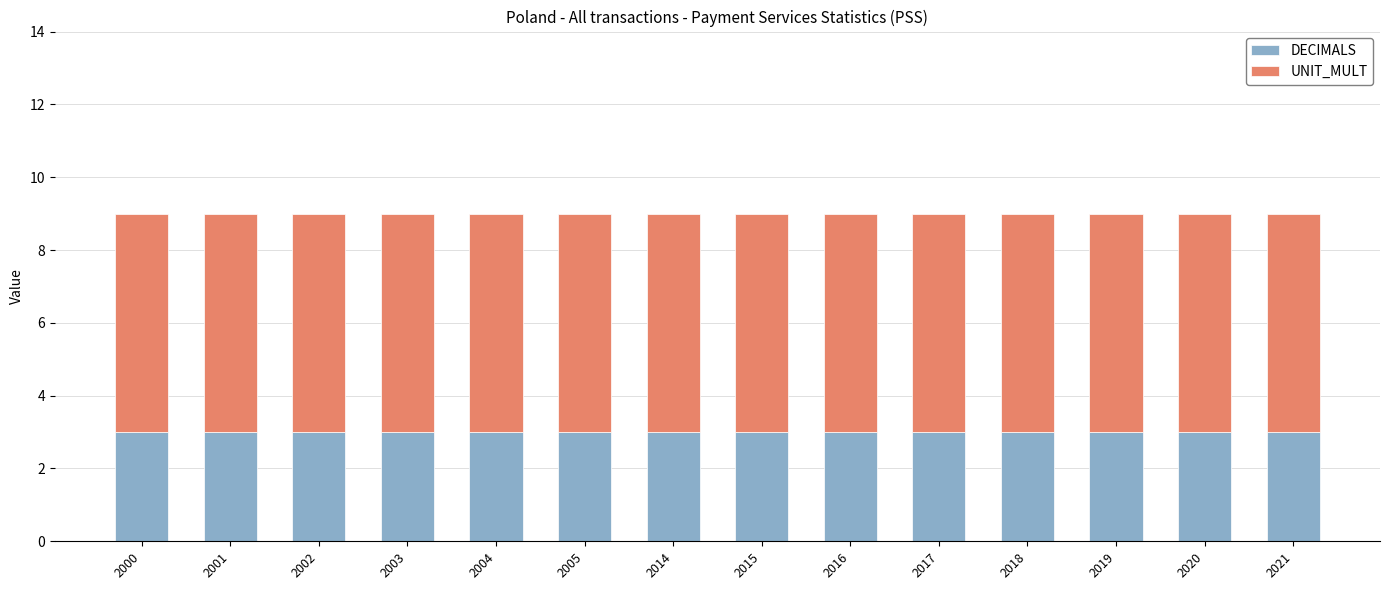

How many bars are there in total?

14